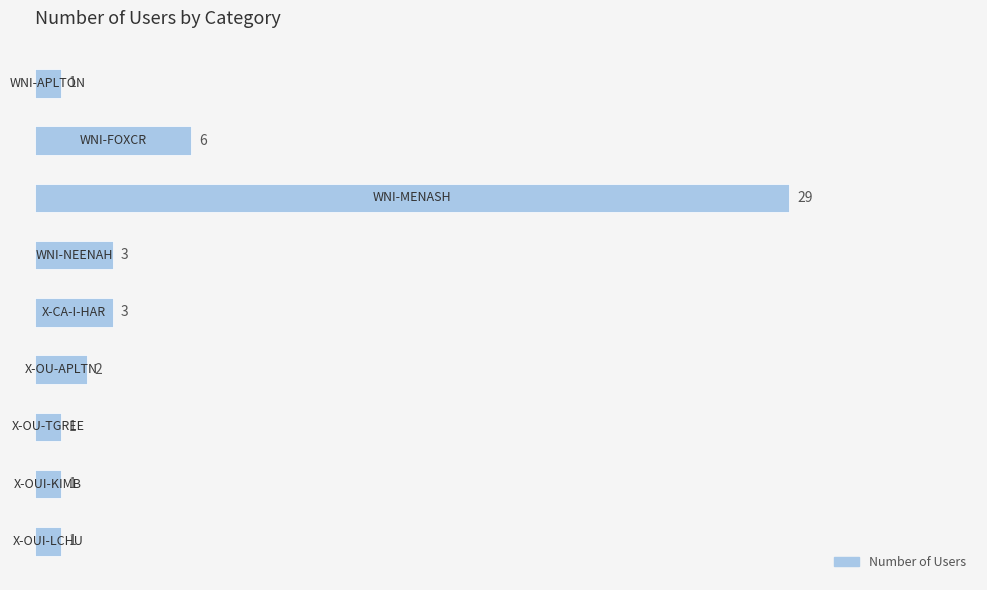

Reading top to bottom, transcribe all the data shown in this chart.

1	6	29	3	3	2	1	1	1